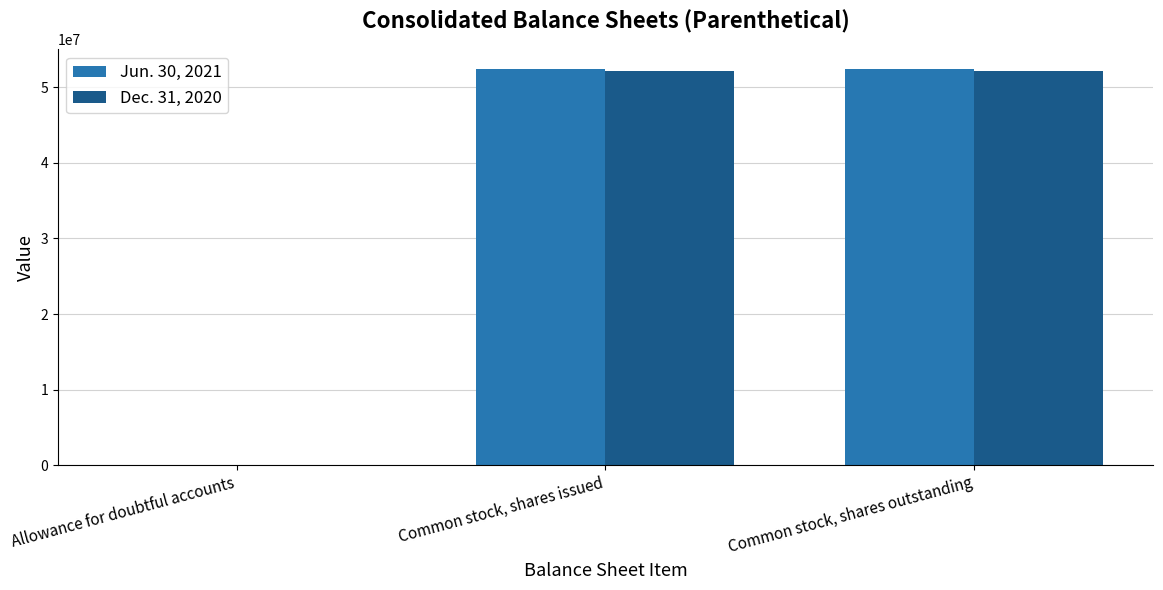

What is the total value across all series at Allowance for doubtful accounts?

1024